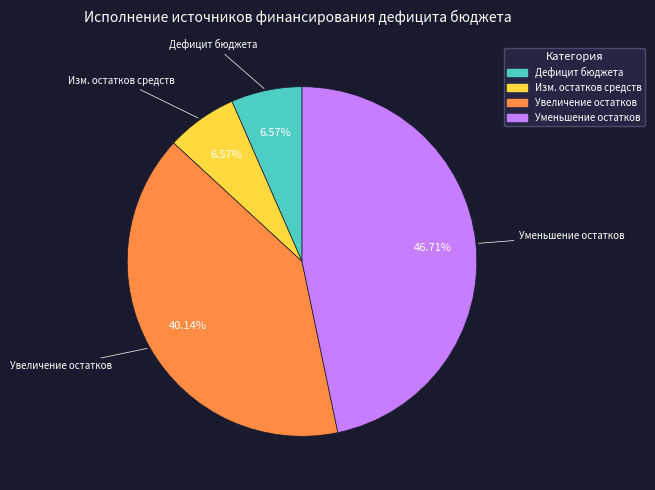

Which category has the biggest portion of the pie?

Уменьшение остатков